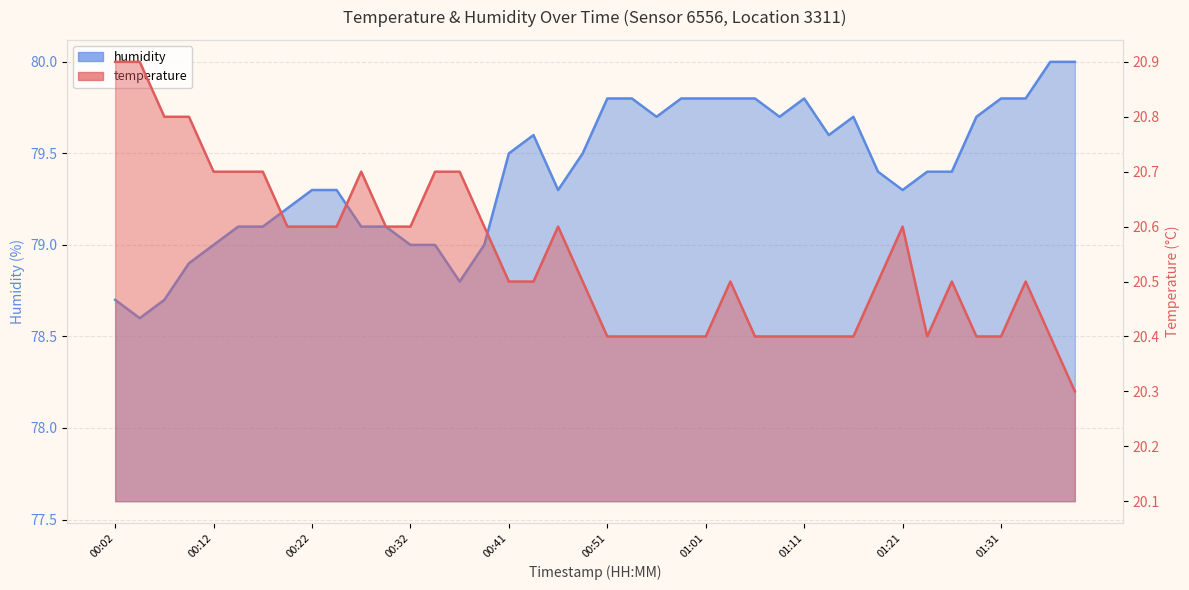

What position from the left is 00:04?

2